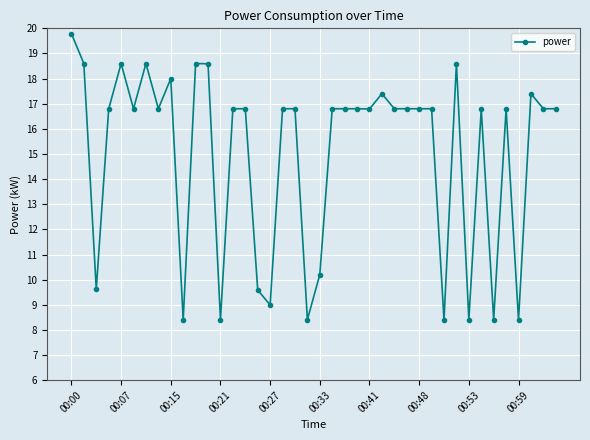

What is the minimum value shown in the chart?

8.4